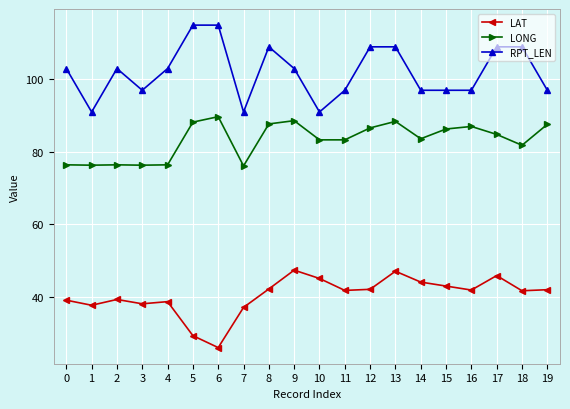

List the series in order of their overall mean, lowest first.

LAT, LONG, RPT_LEN